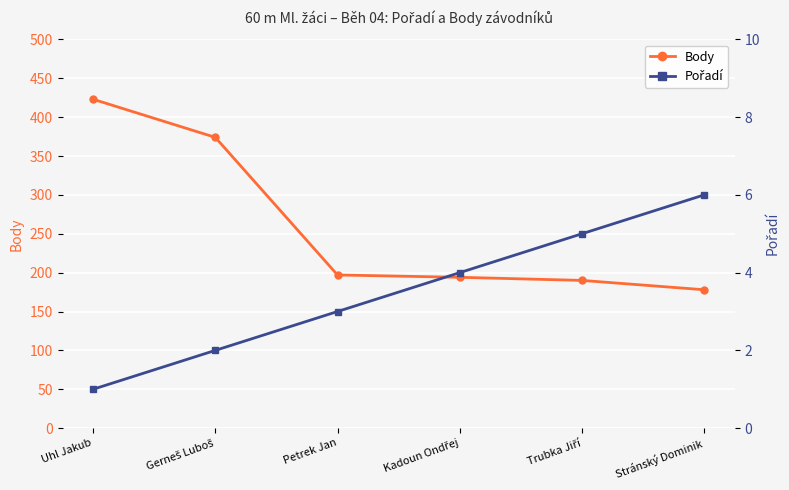

True or false: Pořadí and Body intersect in this chart.

False